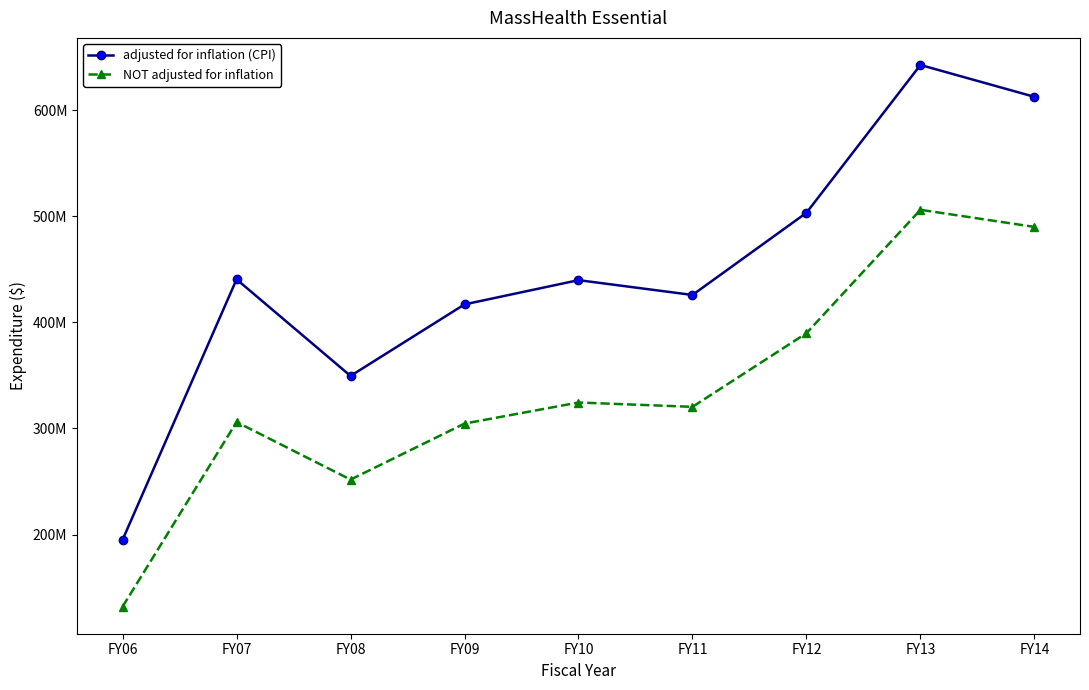

Rank the series at FY12 from lowest to highest value.

NOT adjusted for inflation, adjusted for inflation (CPI)